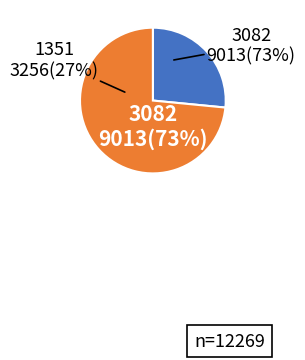

Which category has the biggest portion of the pie?

3082